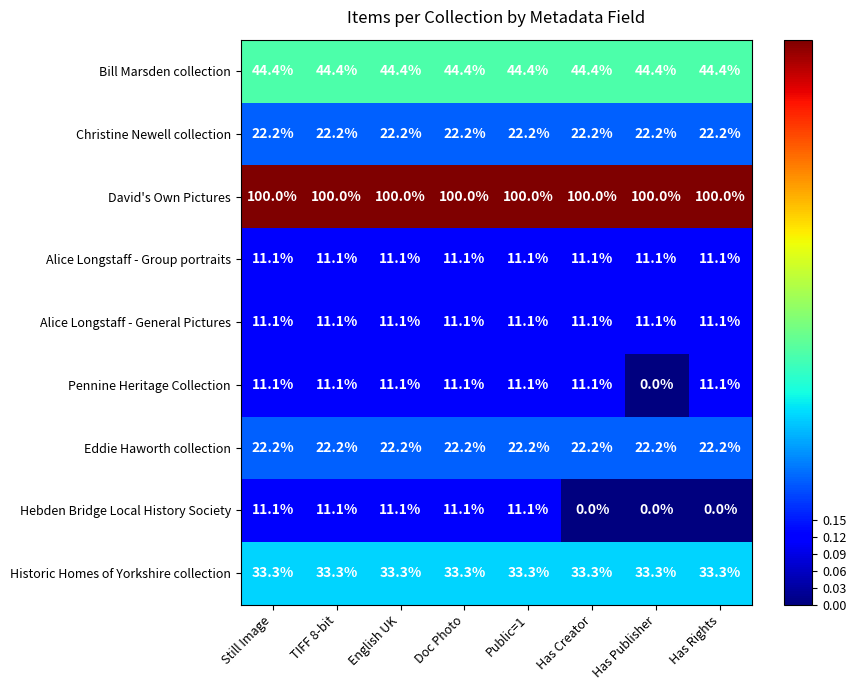

At how many categories does at least one series exceed 38?

8